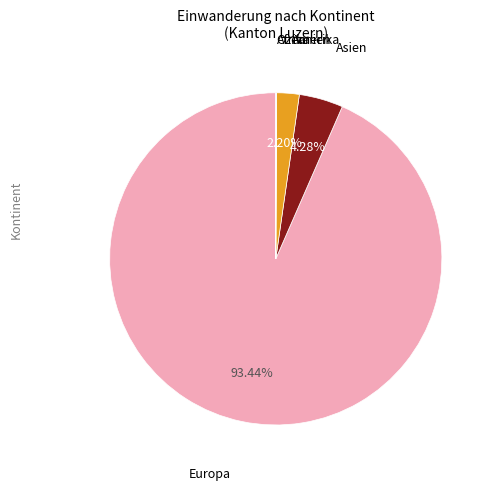

Does any single category account for the majority?

Yes